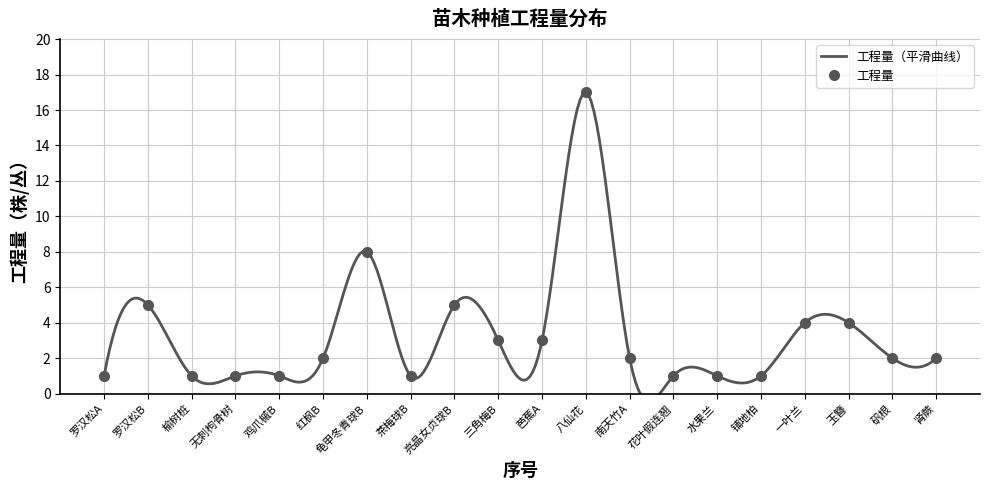

List the labels in order of value, largest first.

八仙花, 龟甲冬青球B, 罗汉松B, 亮晶女贞球B, 一叶兰, 玉簪, 三角梅B, 芭蕉A, 红枫B, 南天竹A, 矾根, 肾蕨, 罗汉松A, 榆树桩, 无刺枸骨树, 鸡爪槭B, 茶梅球B, 花叶假连翘, 水果兰, 铺地柏